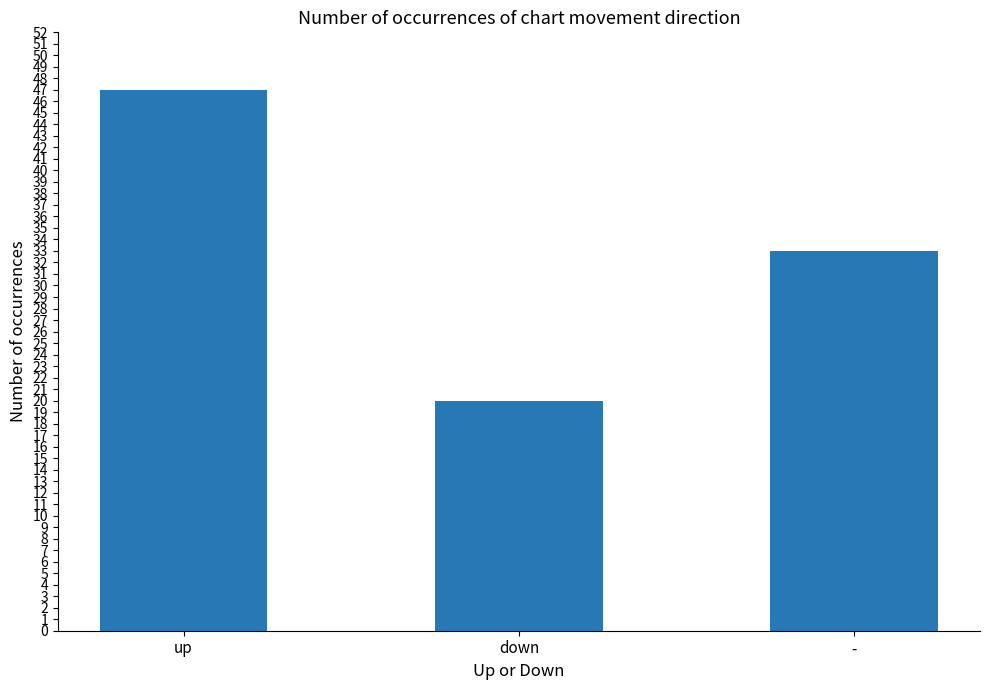

What is the sum of all values?

100